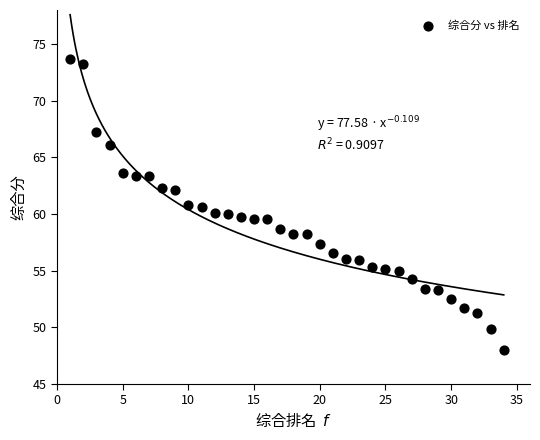

What is the range of Y values (max minus min)?

25.7